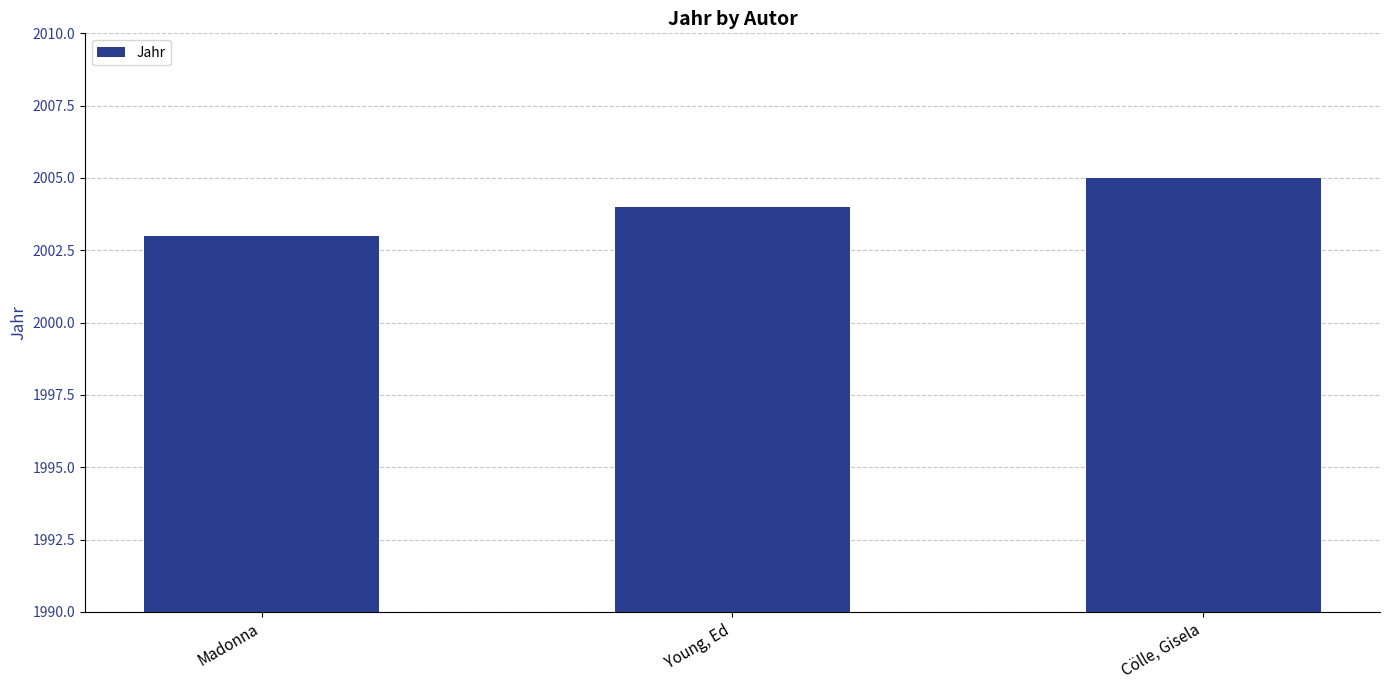

What is the label of the 1st bar from the right?

Cölle, Gisela